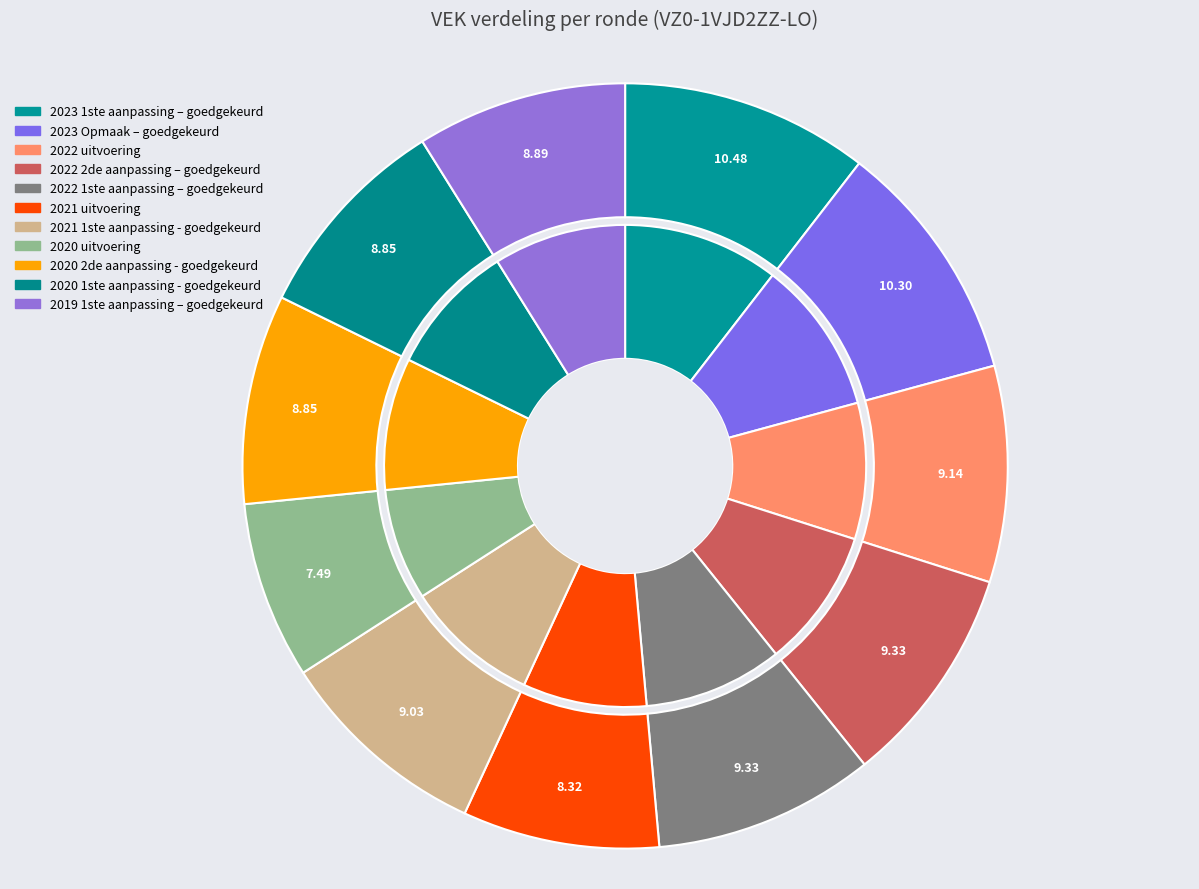

To the nearest percent, what portion does 2022 1ste aanpassing – goedgekeurd represent?

9%